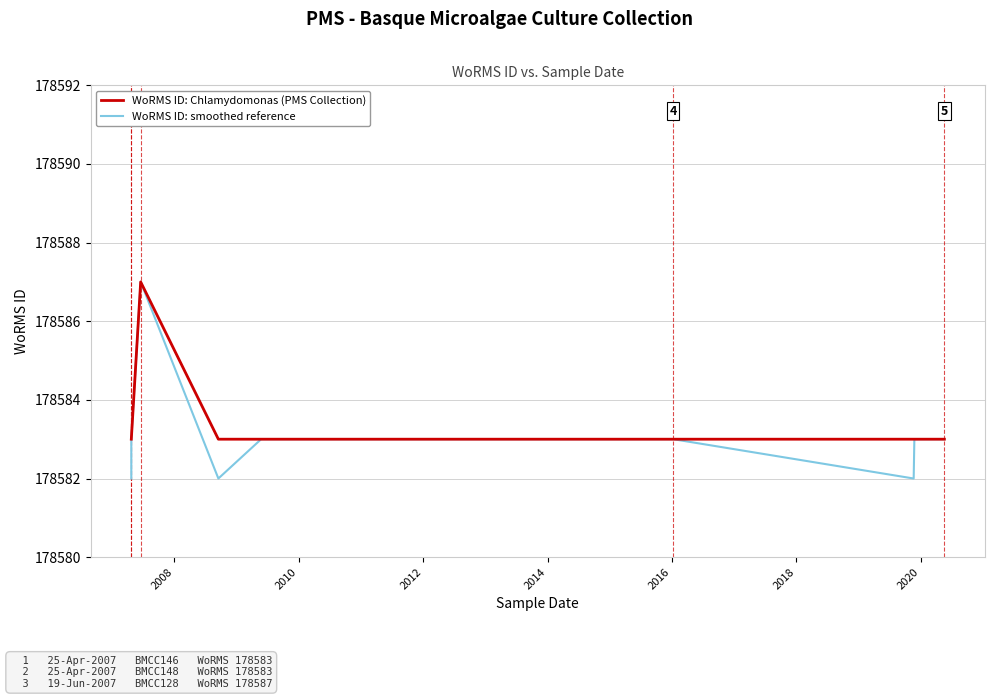

The value of WoRMS ID: smoothed reference at 2016 is 280885. True or false?

False